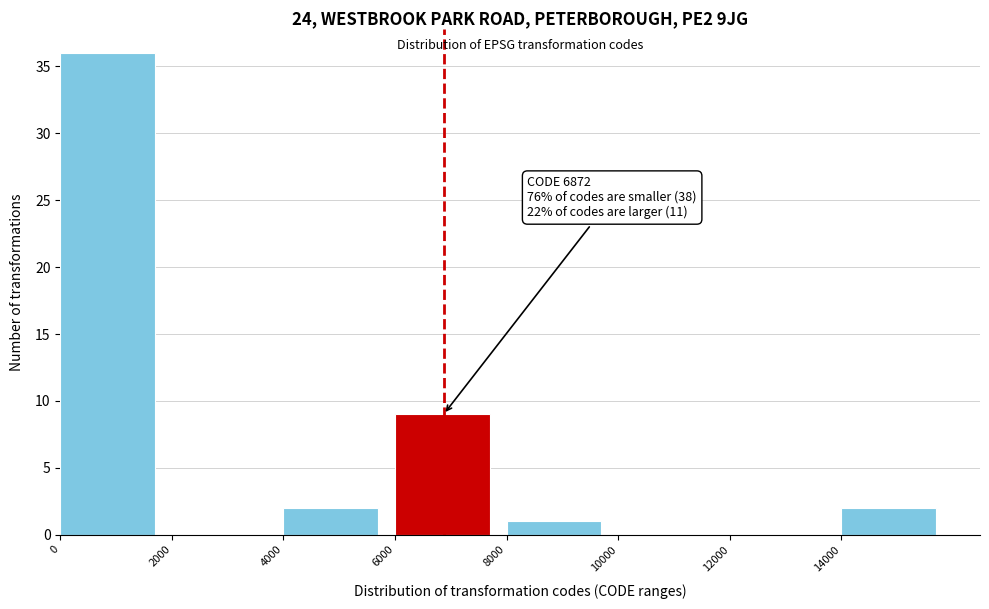

Over which range of the x-axis is the bar tallest?

0 to 2000